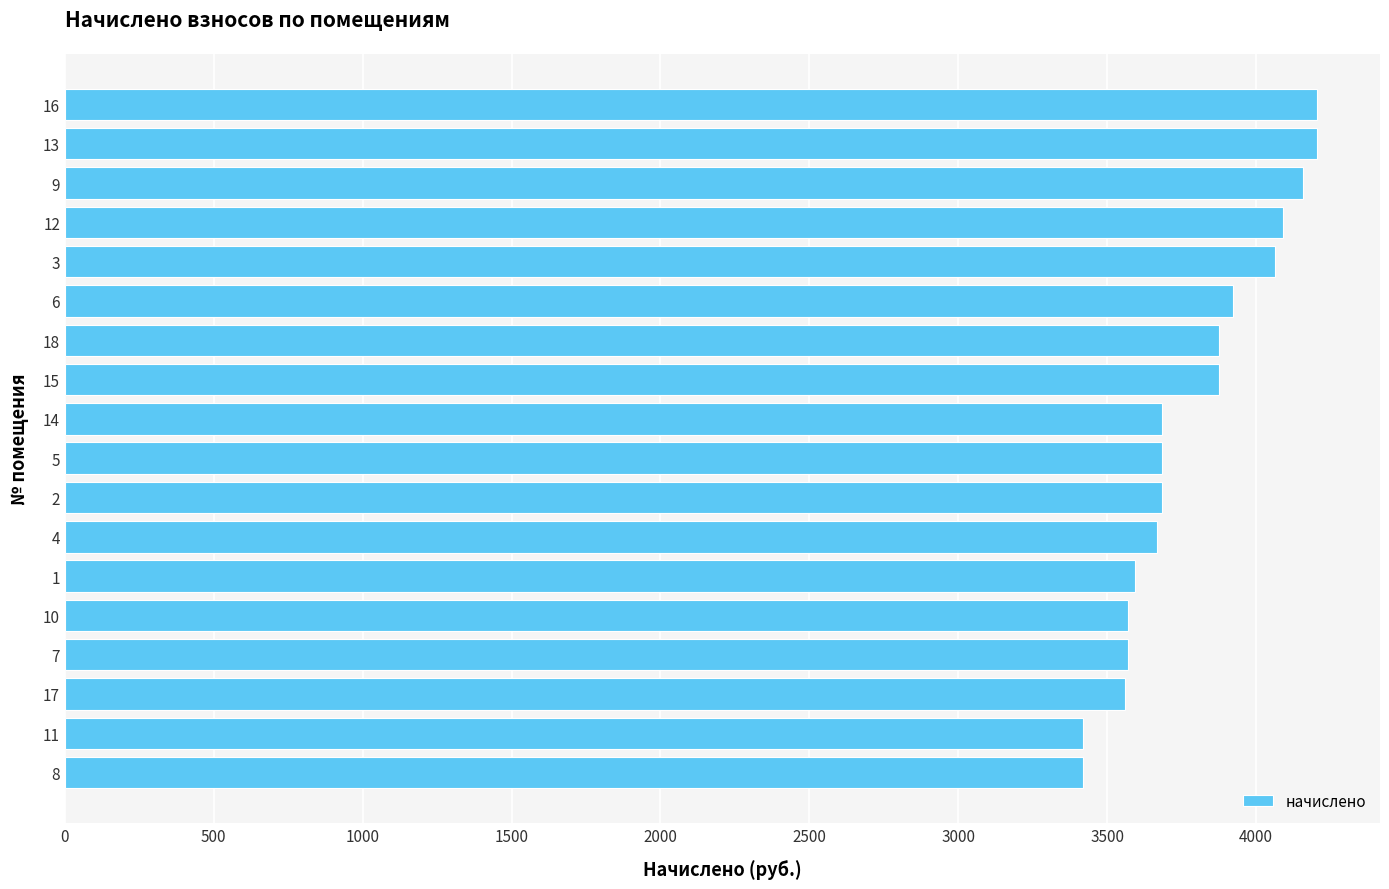

The value at 9 is 4156.6. True or false?

True